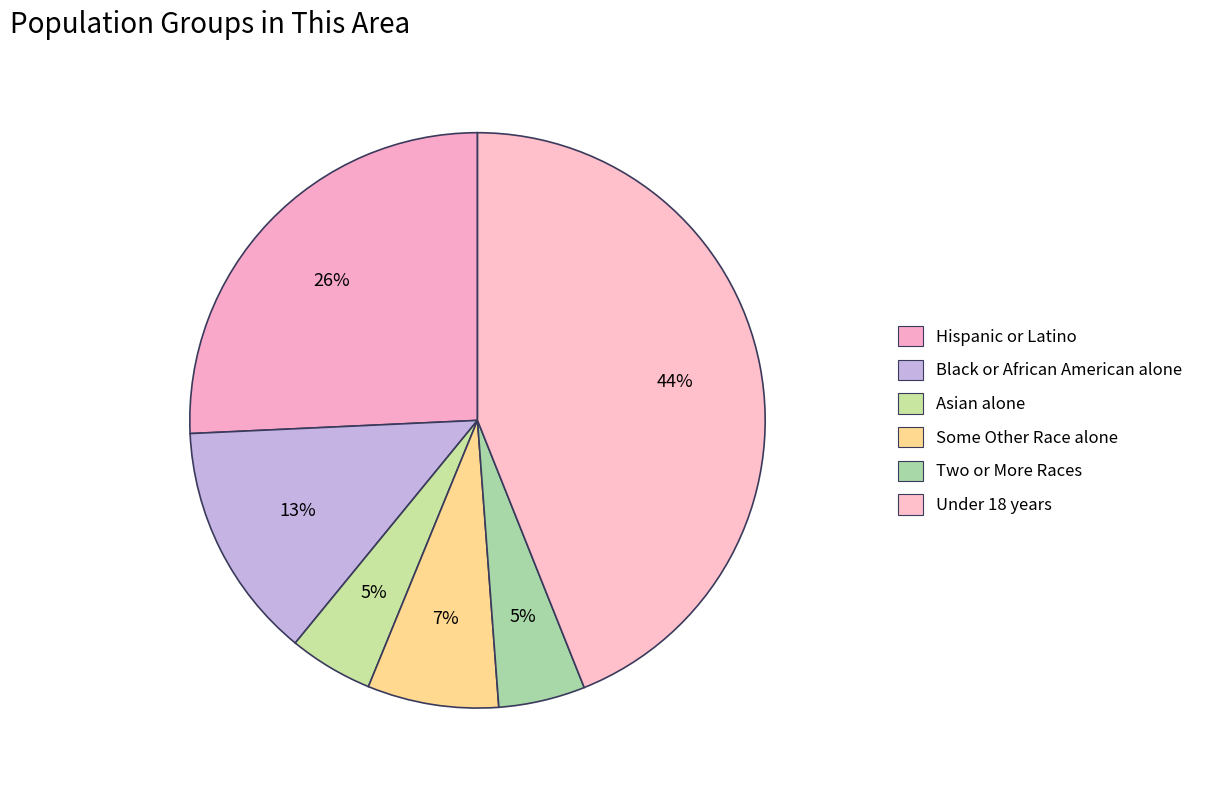

What percentage is the Black or African American alone slice, to the nearest percent?

13%